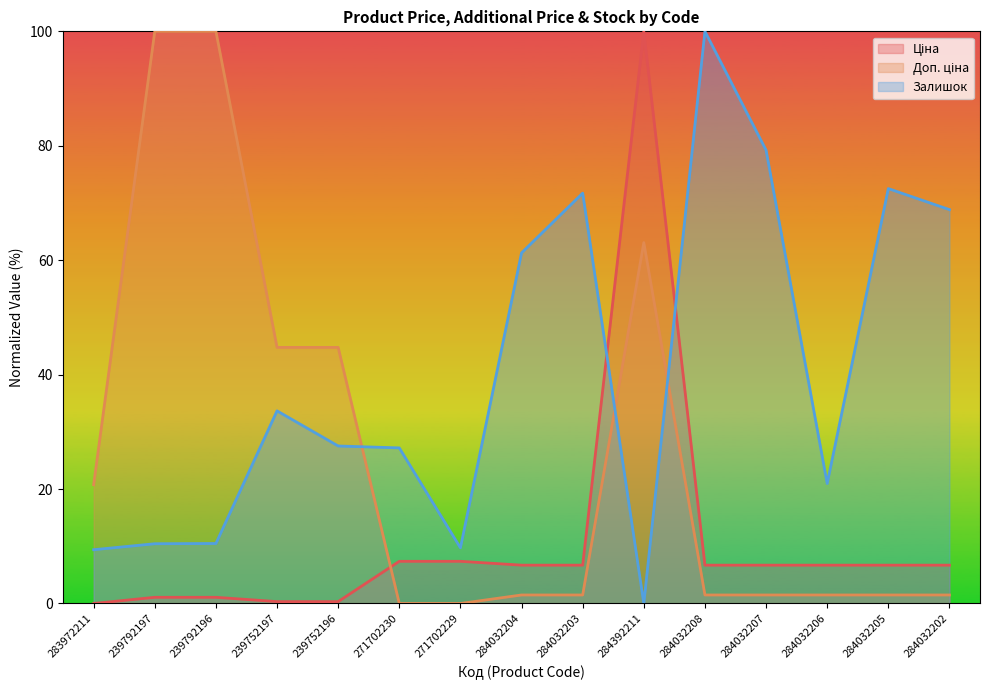

Which label corresponds to the largest value in the chart?

284392211